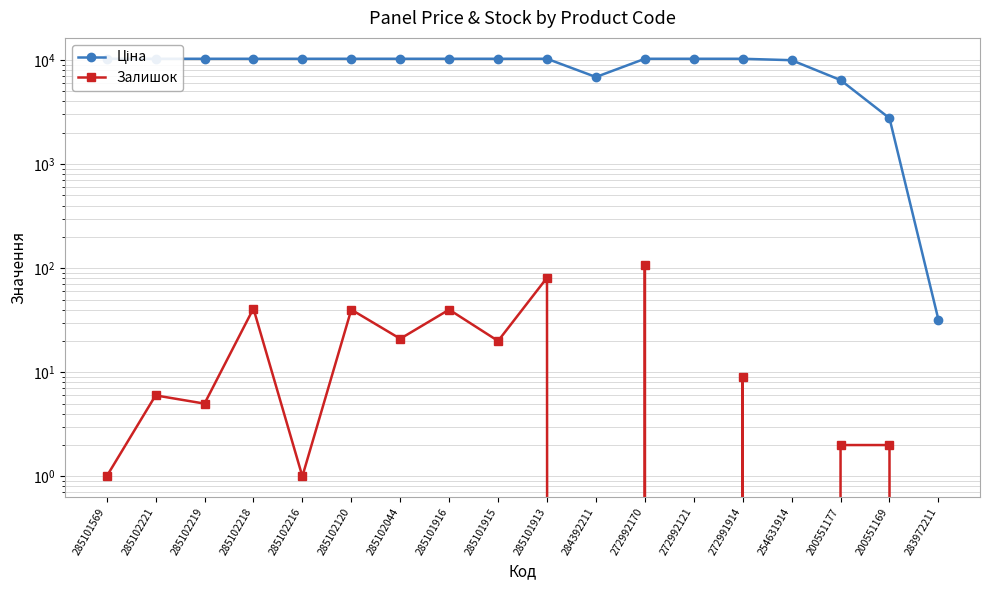

What position from the right is 285101913?

9